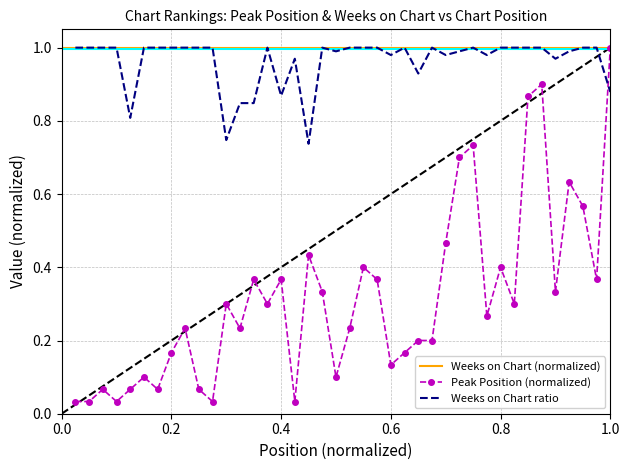

What is the spread (max minus min) of values at 17?

0.9